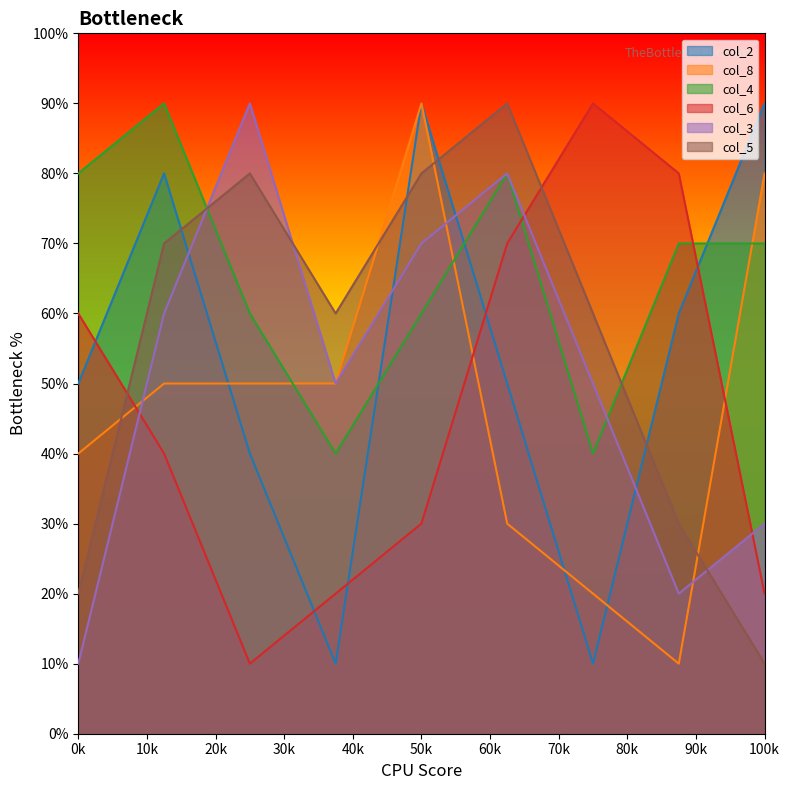

True or false: col_2 and col_8 intersect in this chart.

True